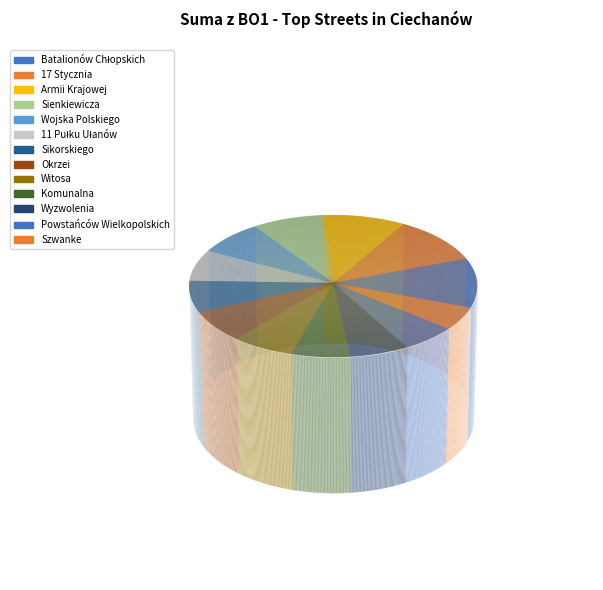

What percentage is the Powstańców Wielkopolskich slice, to the nearest percent?

6%